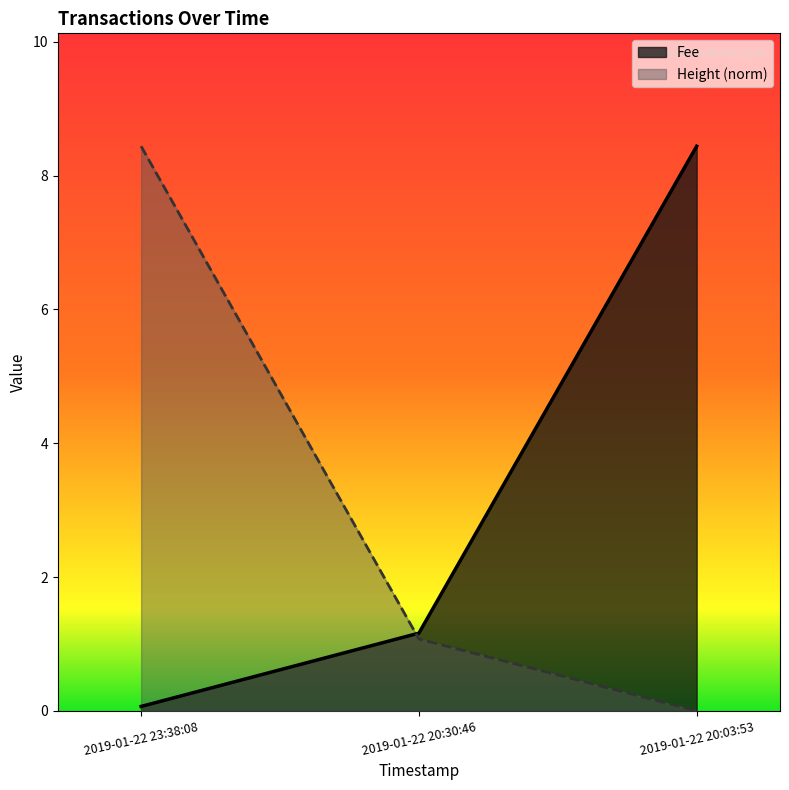

List the series in order of their overall mean, lowest first.

Height, Fee